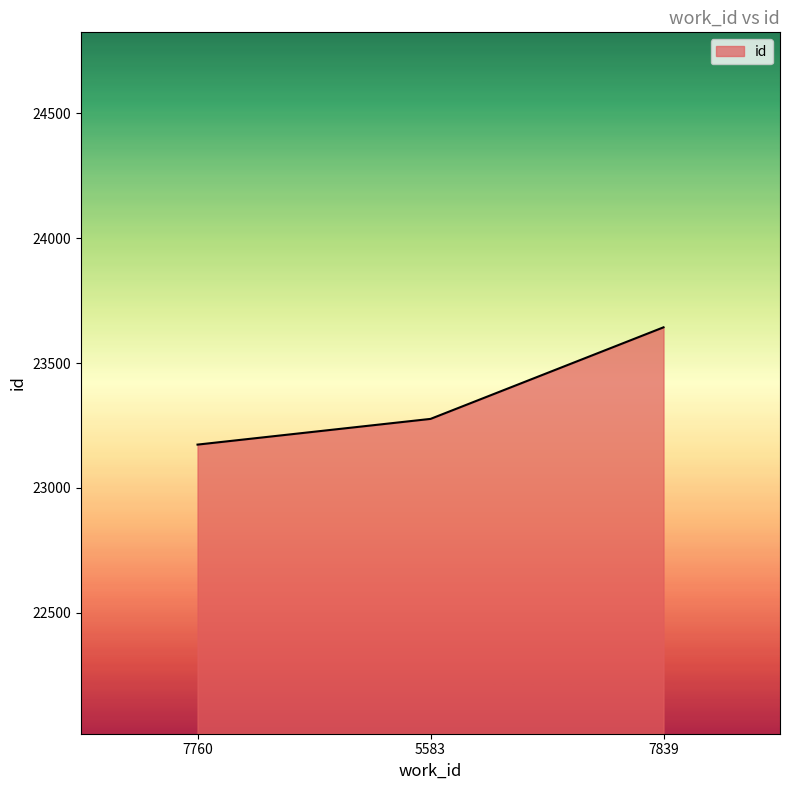

Rank the categories by value from lowest to highest.

7760, 5583, 7839